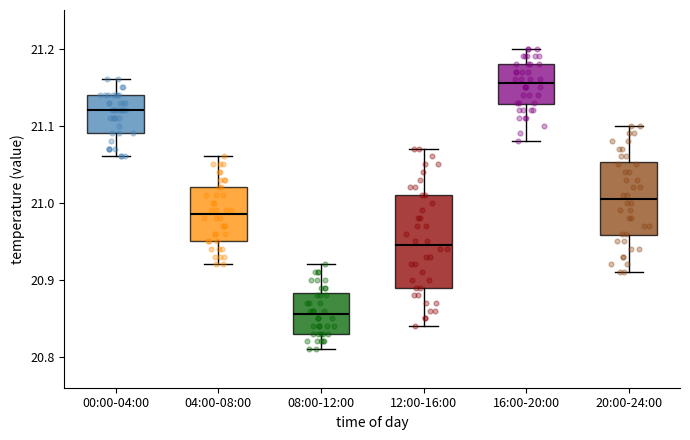

Reading left to right, transcribe this box plot: for each box, give where its median line is, the range the box spans, and where its two whiskers end, as read against the y-axis. The values are not printed on the chart, so give them approximately, as read against the axis.

00:00-04:00: median 21.12, box 21.09 to 21.14, whiskers 21.06 to 21.16
04:00-08:00: median 20.99, box 20.95 to 21.02, whiskers 20.92 to 21.06
08:00-12:00: median 20.86, box 20.83 to 20.88, whiskers 20.81 to 20.92
12:00-16:00: median 20.95, box 20.89 to 21.01, whiskers 20.84 to 21.07
16:00-20:00: median 21.16, box 21.13 to 21.18, whiskers 21.08 to 21.20
20:00-24:00: median 21.01, box 20.96 to 21.05, whiskers 20.91 to 21.10